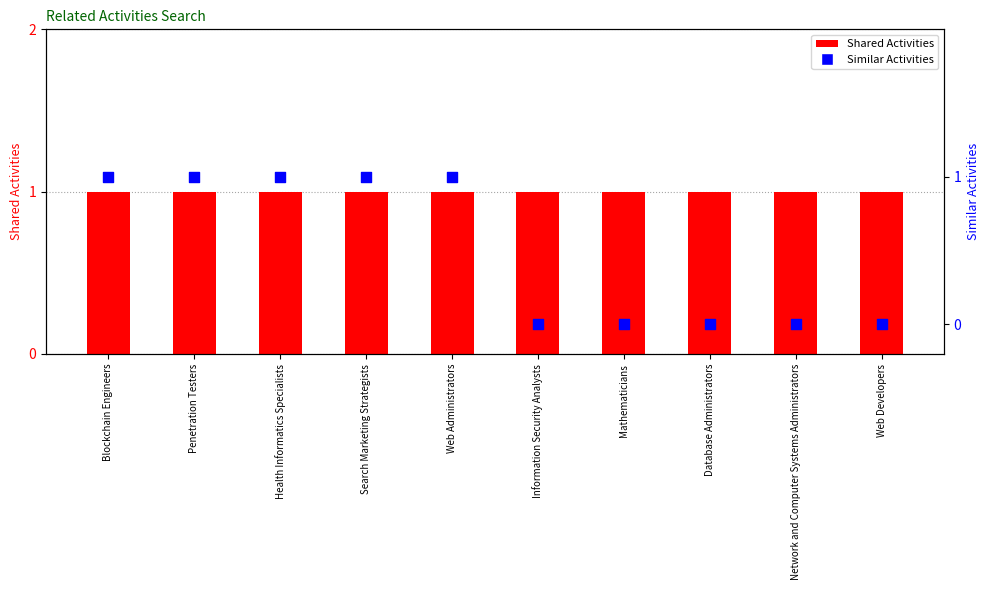

What is the total value across all series at Web Developers?

1